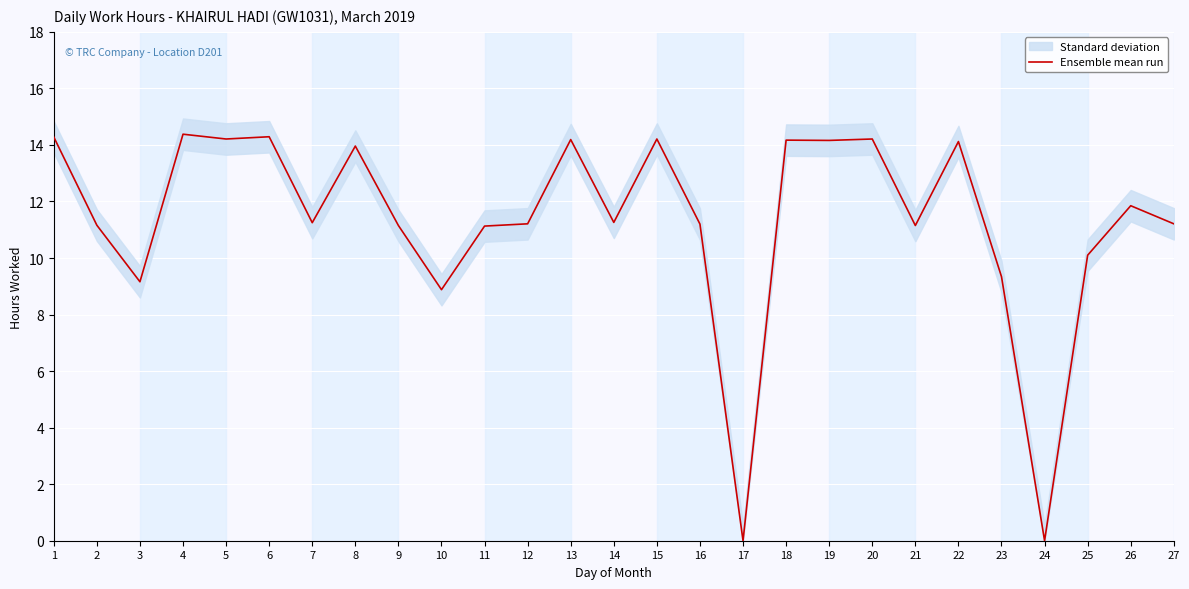

Reading left to right, what are all the values shown in this chart?

1=14.3	2=11.2	3=9.2	4=14.4	5=14.2	6=14.3	7=11.2	8=14.0	9=11.2	10=8.9	11=11.1	12=11.2	13=14.2	14=11.3	15=14.2	16=11.2	17=0.0	18=14.2	19=14.2	20=14.2	21=11.2	22=14.1	23=9.3	24=0.0	25=10.1	26=11.8	27=11.2